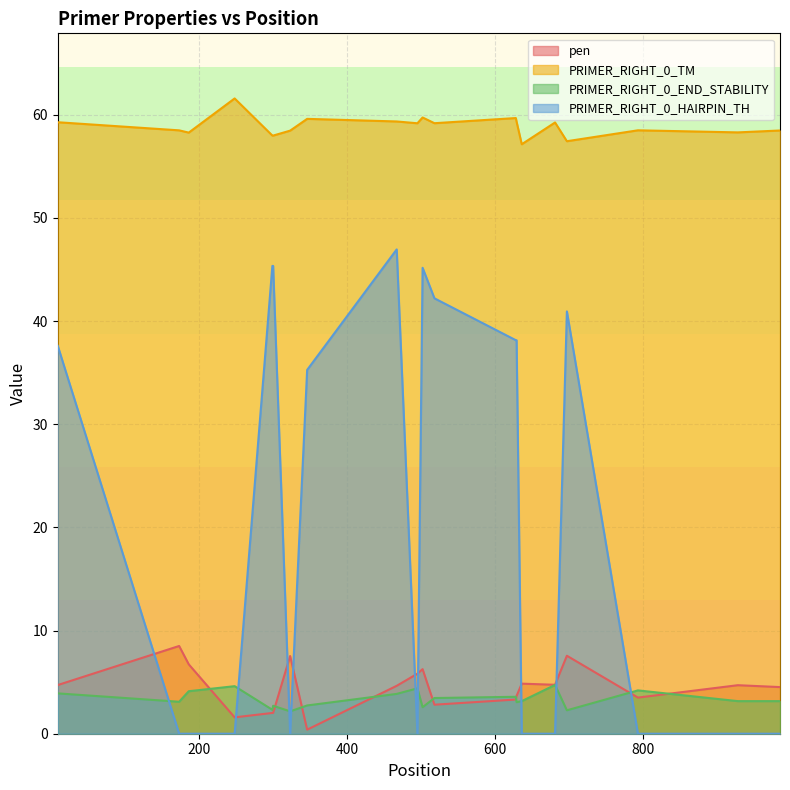

What is the highest value of the pen series?

8.5